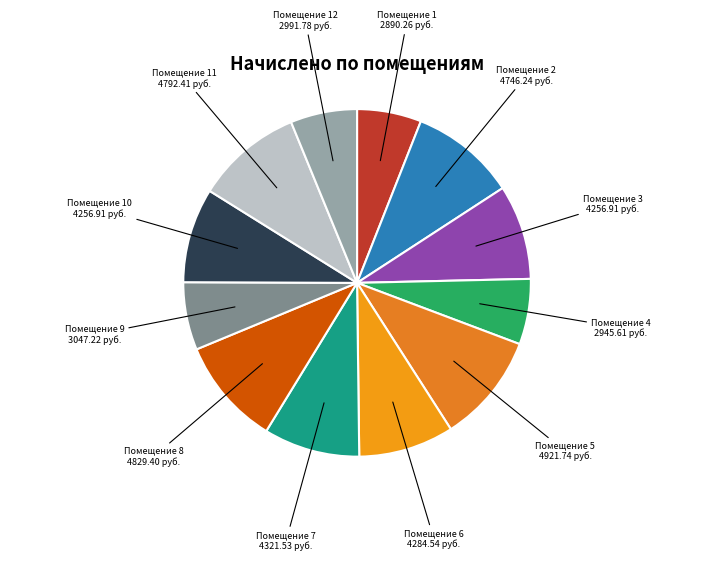

Does Помещение 7 4321.53 руб. account for over 50% of the chart?

No